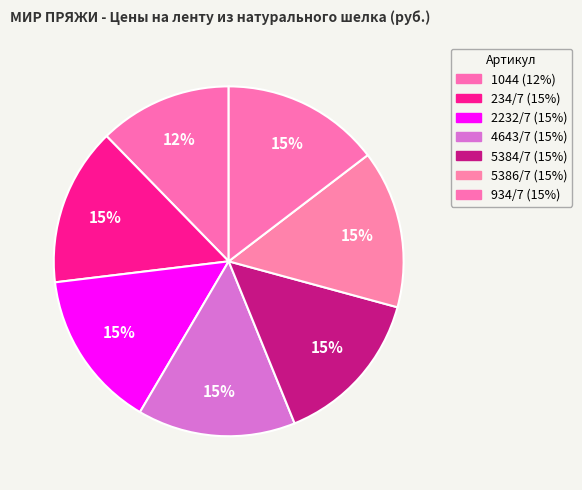

To the nearest percent, what is the combined percentage of 5384/7 and 1044?

27%